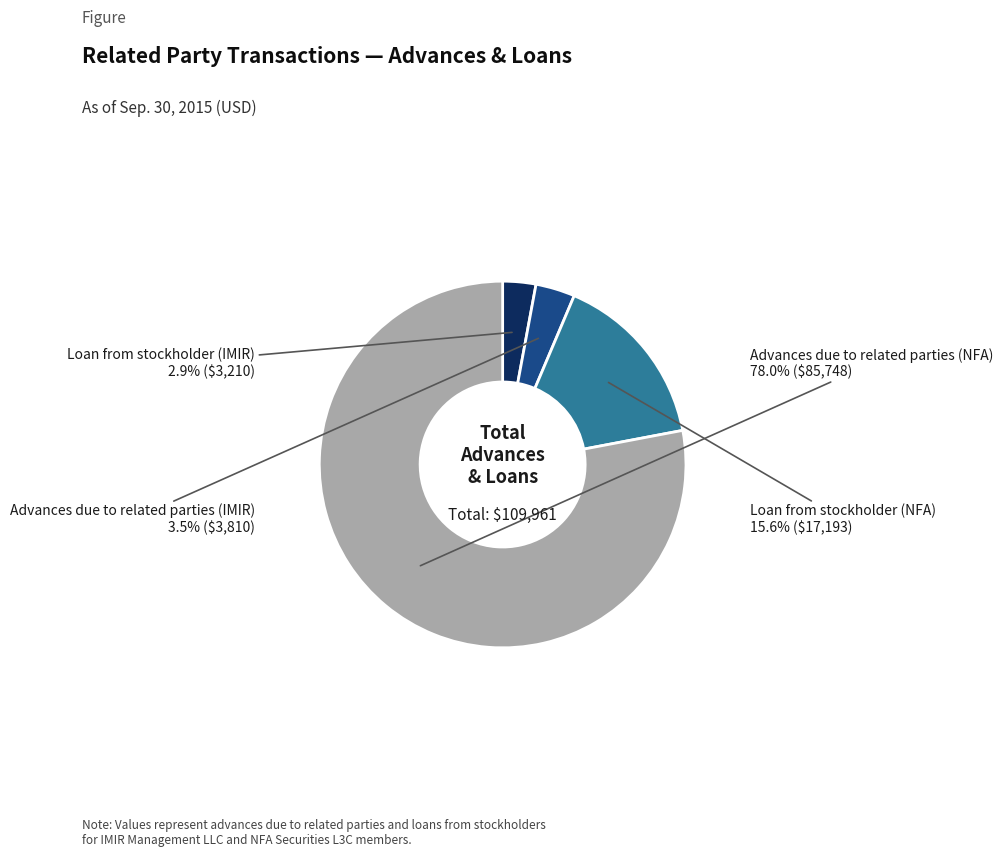

To the nearest percent, what is the difference between the Advances due to related parties (NFA) and Loan from stockholder (IMIR) slice percentages?

75%